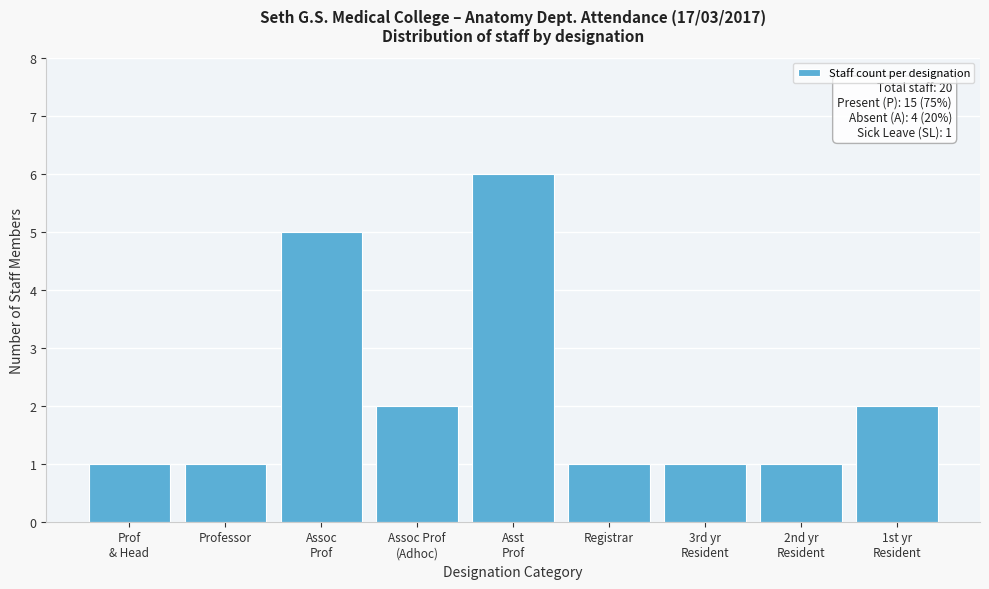

Reading left to right, transcribe all the data shown in this chart.

1	1	5	2	6	1	1	1	2